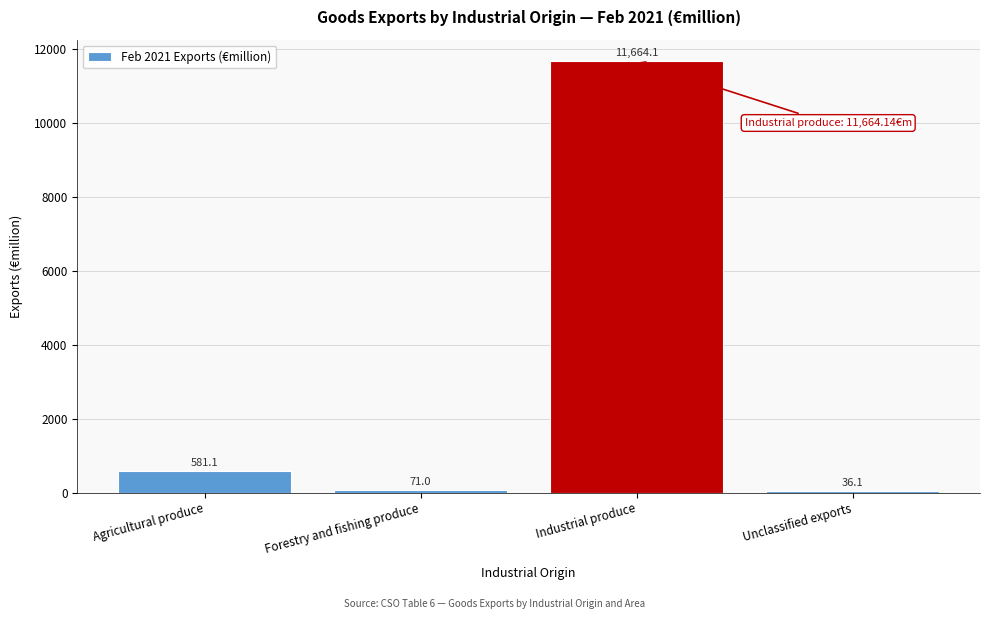

Reading right to left, extract all data points from this chart.

Unclassified exports=36.1	Industrial produce=11664.1	Forestry and fishing produce=71.0	Agricultural produce=581.1